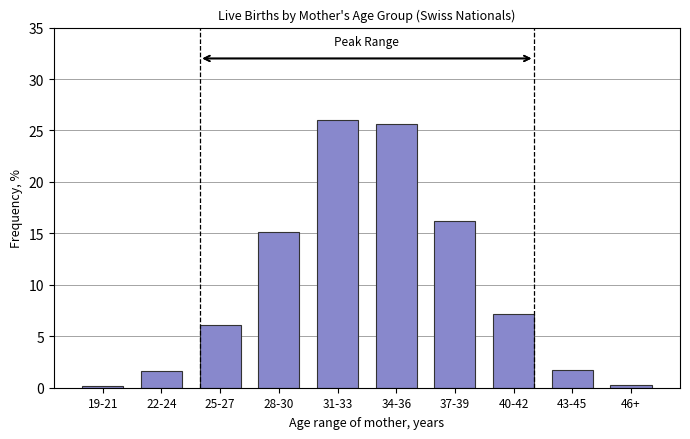

What is the label of the 6th bar from the left?

34-36